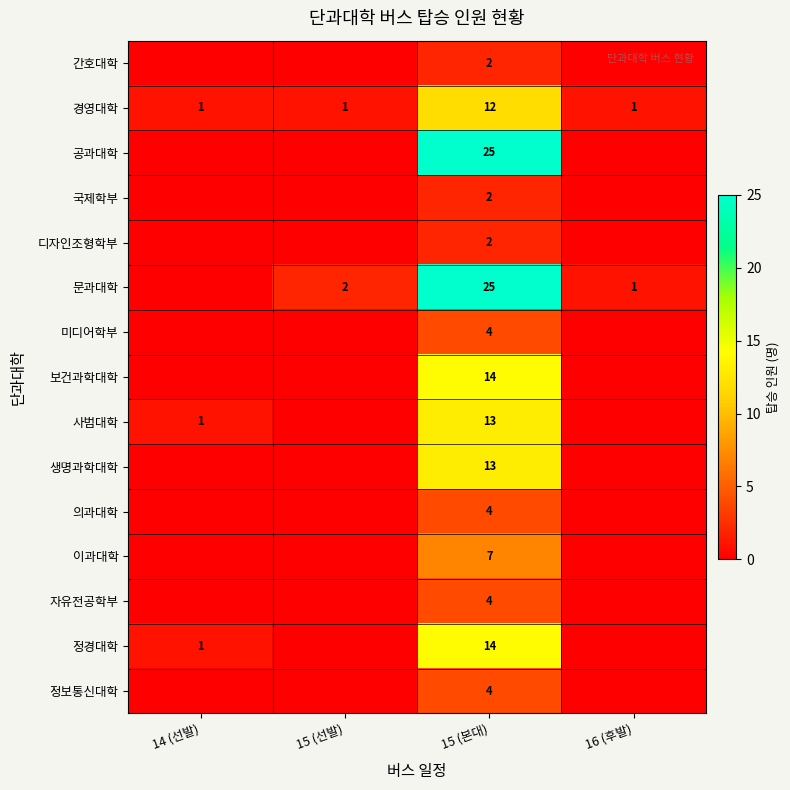

What is the average value of the 경영대학 series?

4